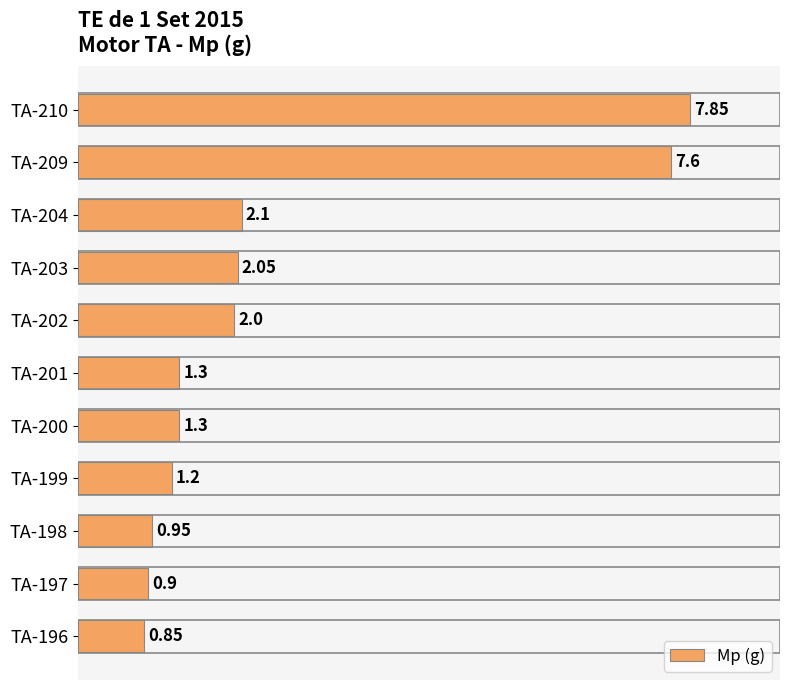

What is the change in value from TA-199 to TA-202?

+0.8